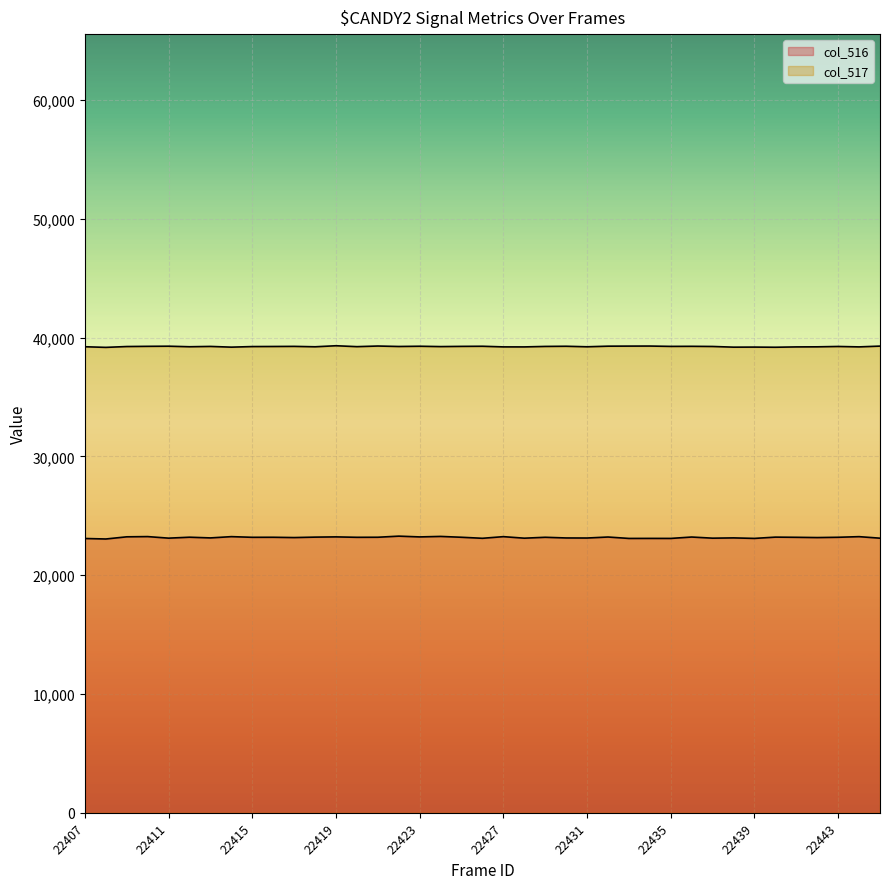

What is the difference between the second highest and second lowest values in the col_516 series?

174